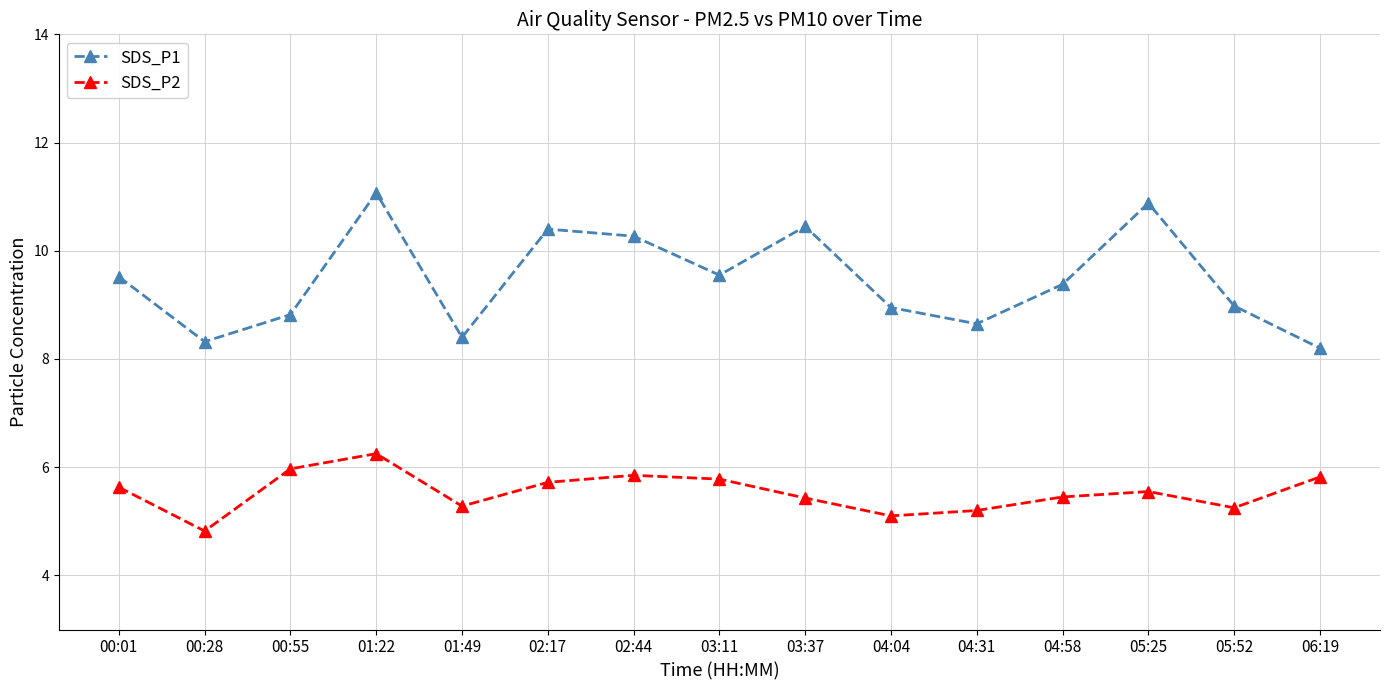

Between 02:17 and 04:58, which series saw the biggest shift?

SDS_P1